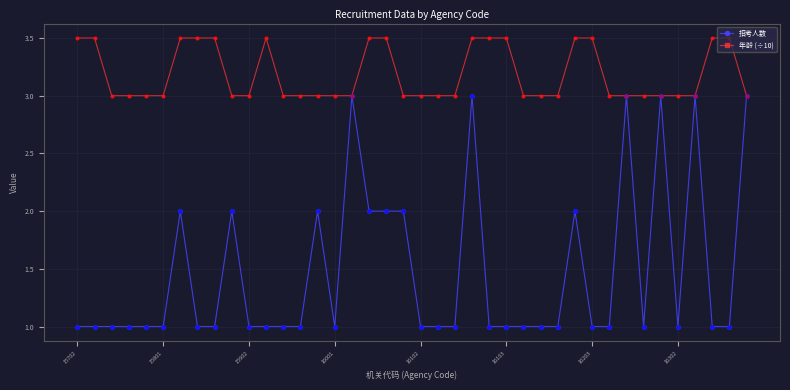

Which series has the largest total across all categories?

年龄 (÷10)